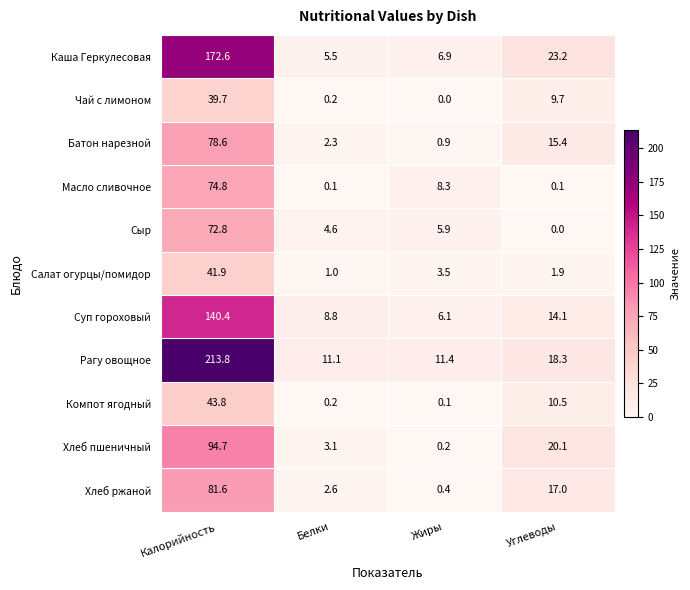

At which label is Суп гороховый closest to 73?

Углеводы